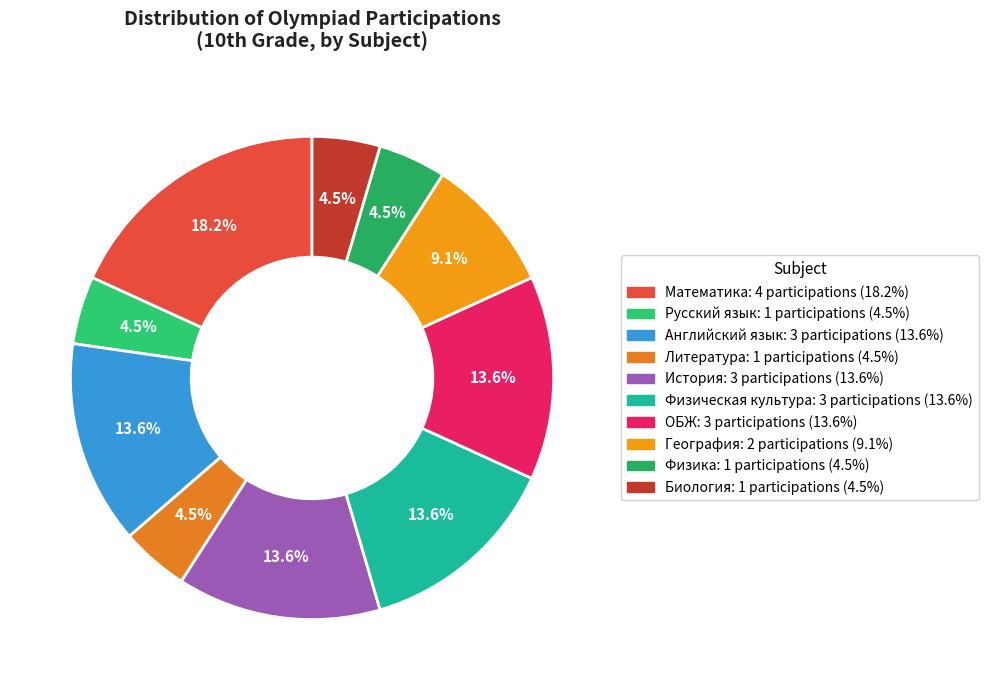

Which category has the smallest portion of the pie?

Русский язык